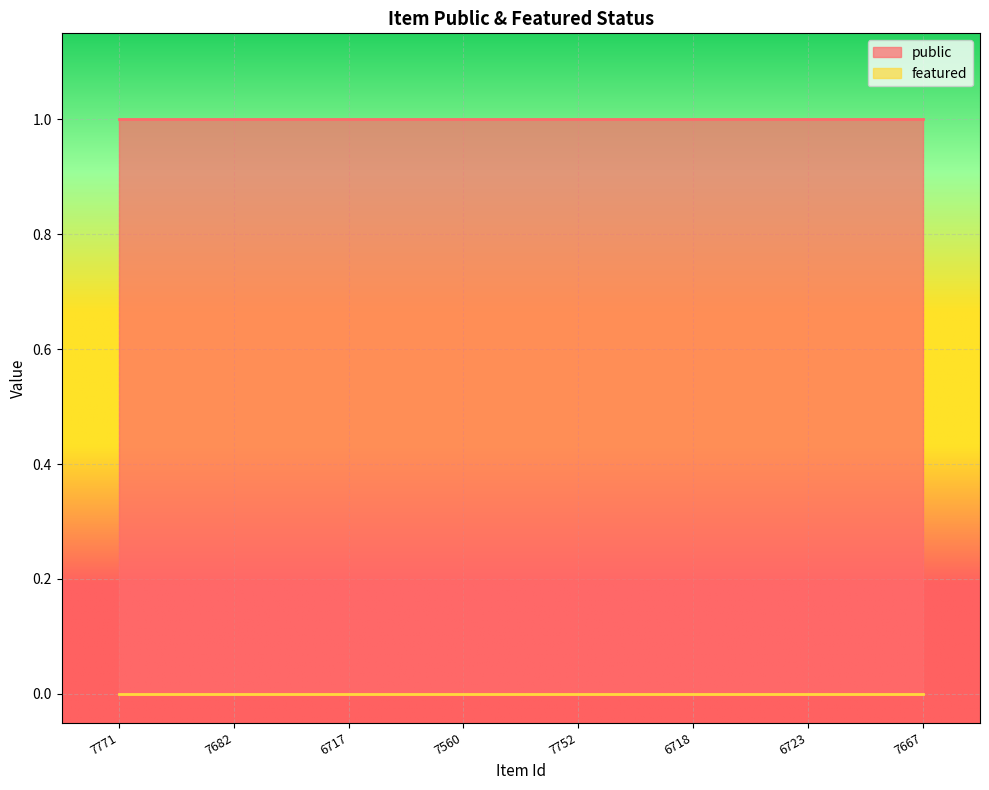

What is the greatest value displayed?

1